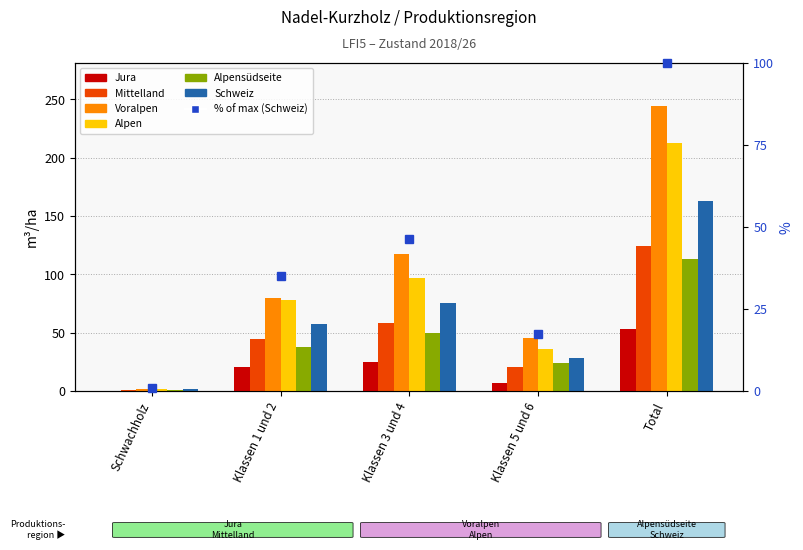

What are all the series names shown in the legend?

Jura, Mittelland, Voralpen, Alpen, Alpensüdseite, Schweiz